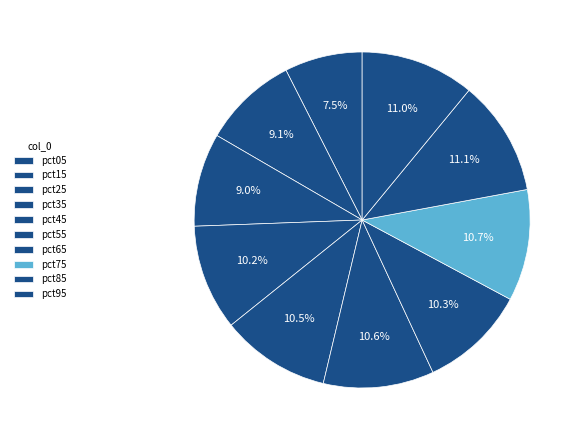

What percentage is the pct85 slice, to the nearest percent?

11%